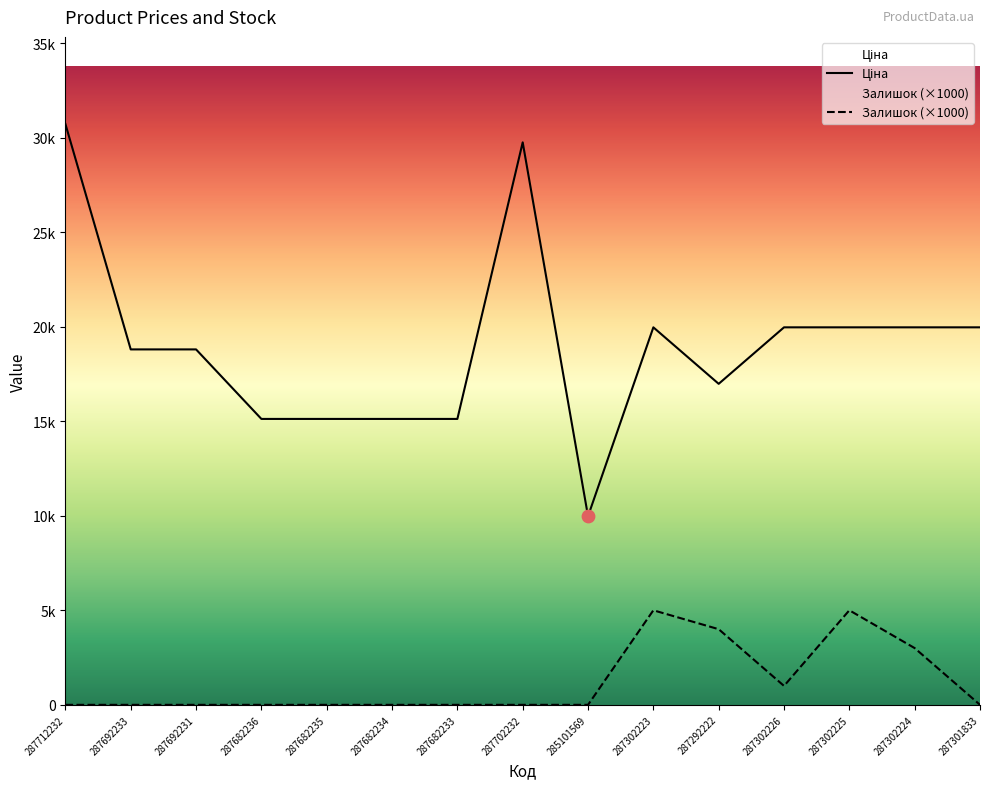

At how many categories does at least one series exceed 5143?

15